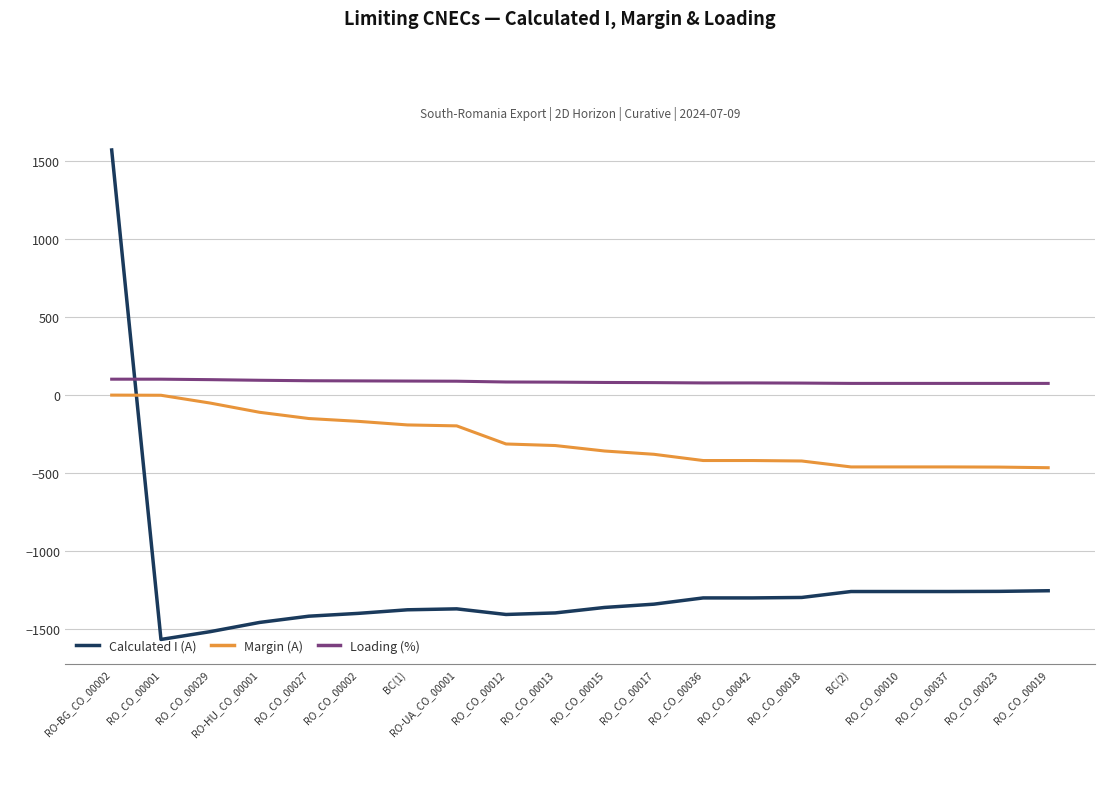

Where is the first local minimum for Calculated I (A)?

RO_CO_00001